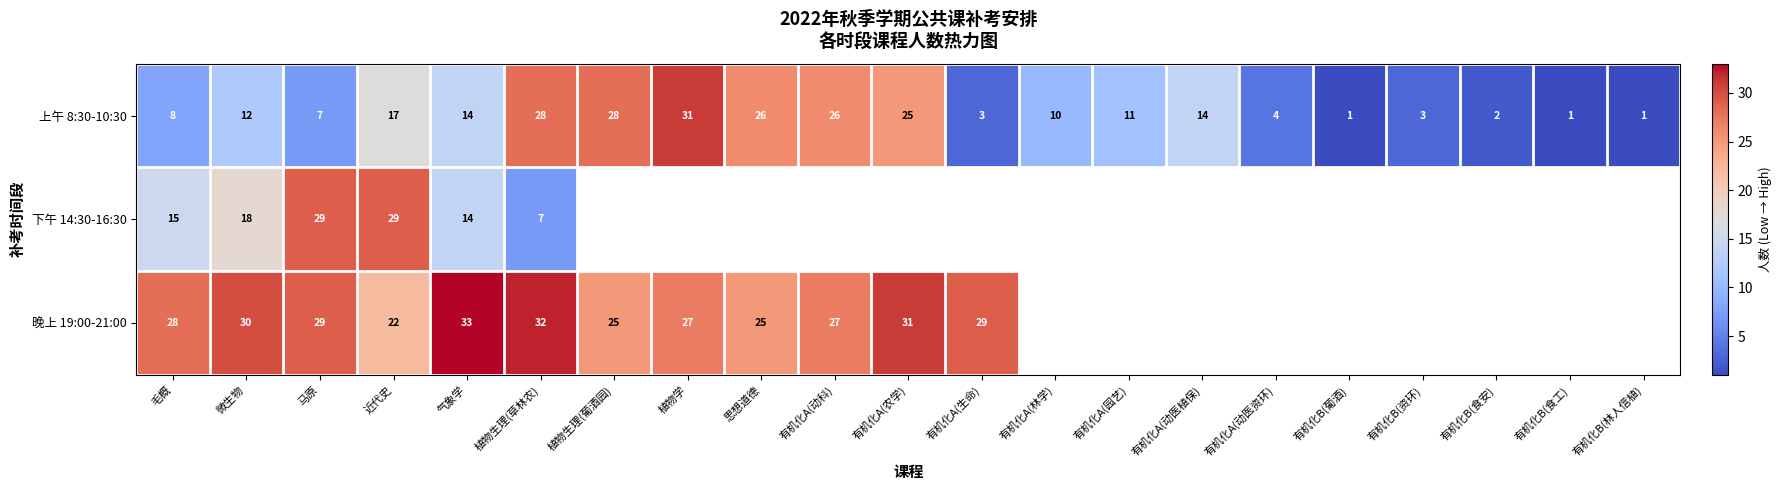

The 上午 8:30-10:30 series shows 18.8 at 气象学. True or false?

False